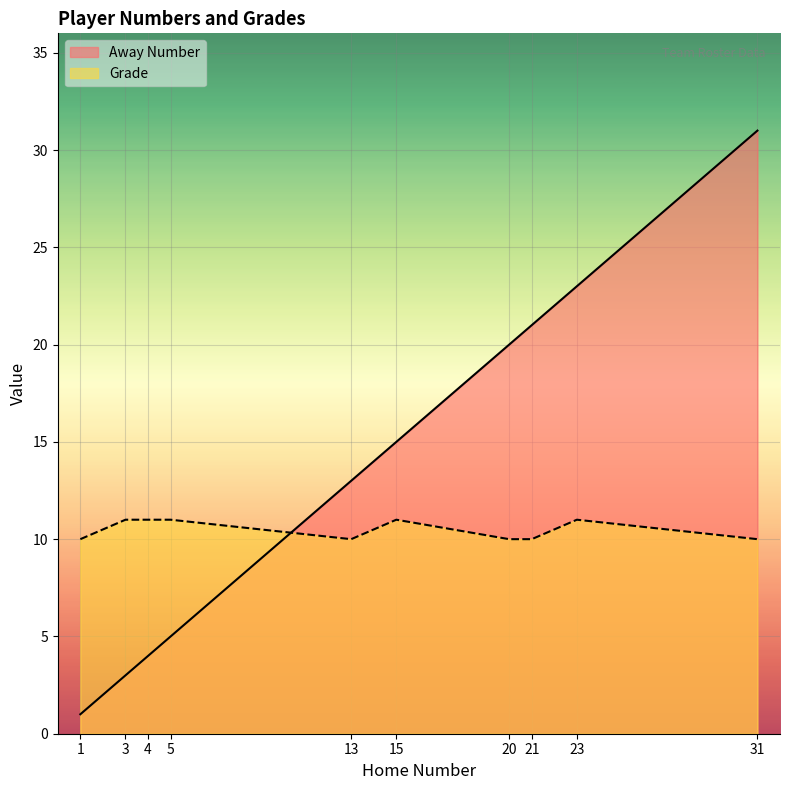

How many lines are shown in the chart?

2